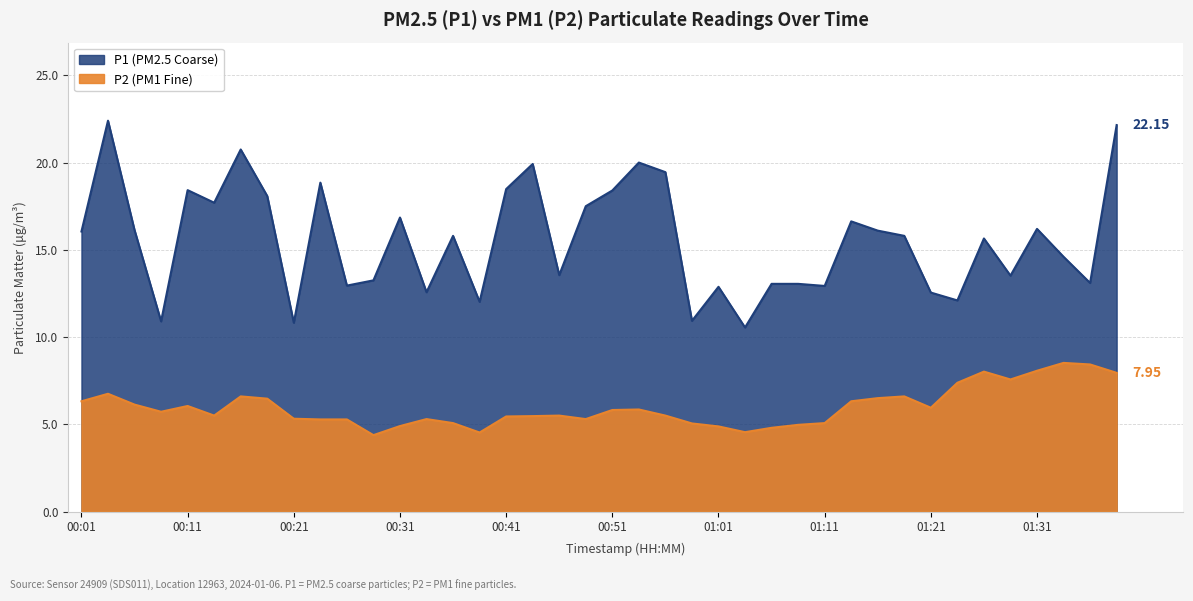

The P2 series shows 4.9 at 00:31. True or false?

True